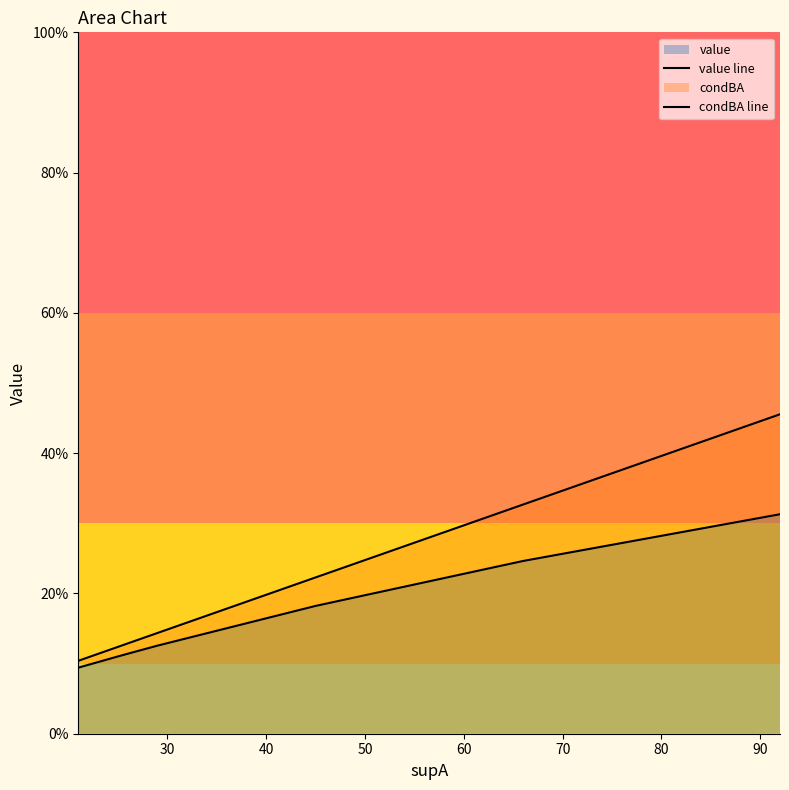

Rank the series by their maximum value, from highest to lowest.

condBA line, value line